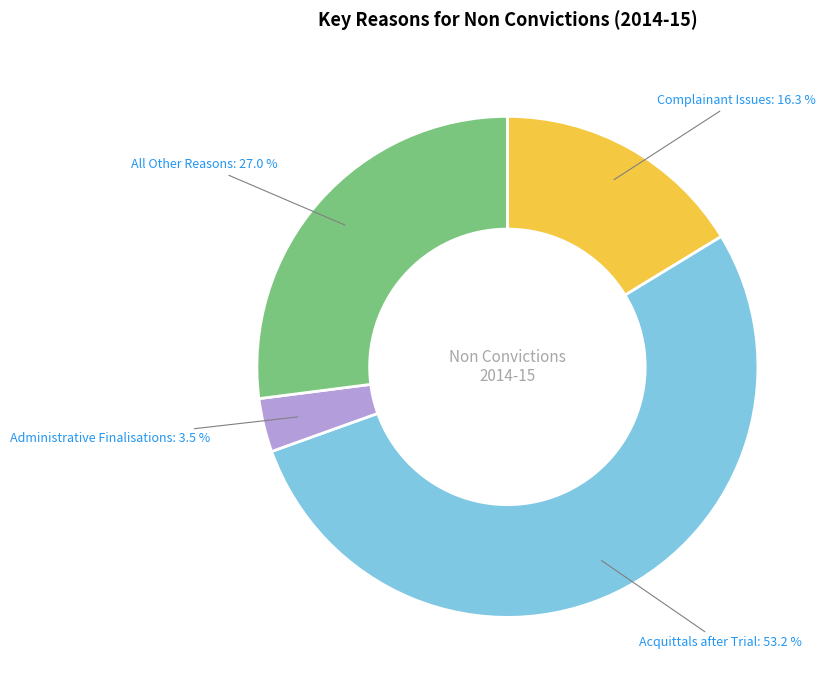

To the nearest percent, what is the difference between the largest and smallest slice percentages?

50%